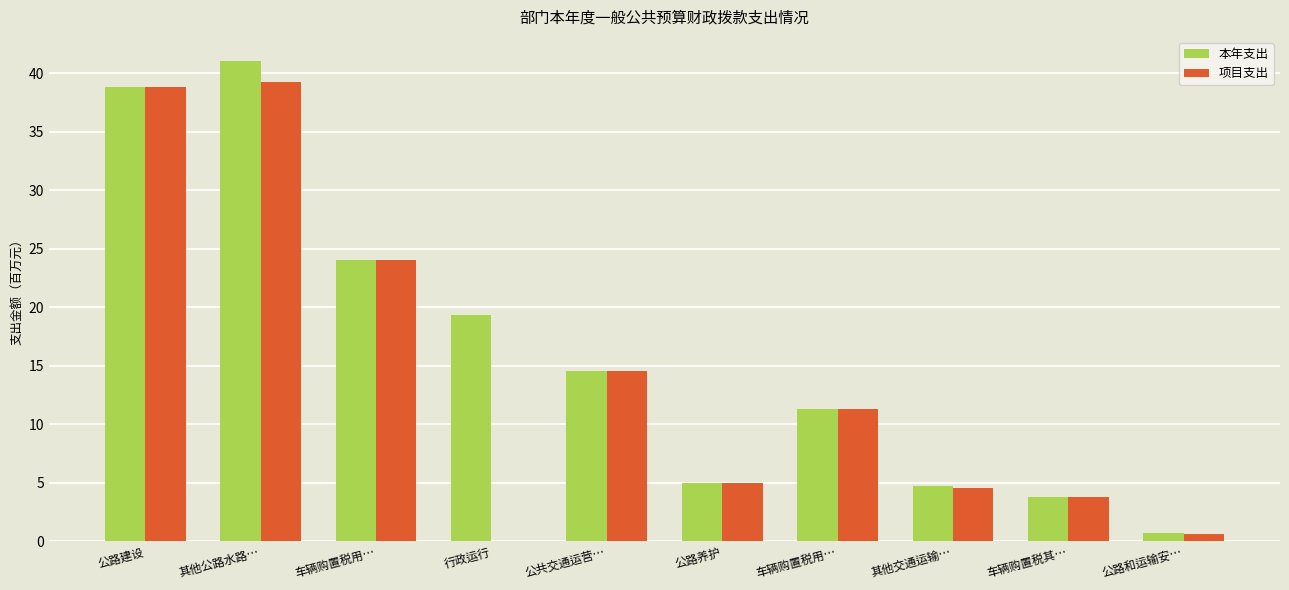

Which series has the largest range (max minus min)?

本年支出